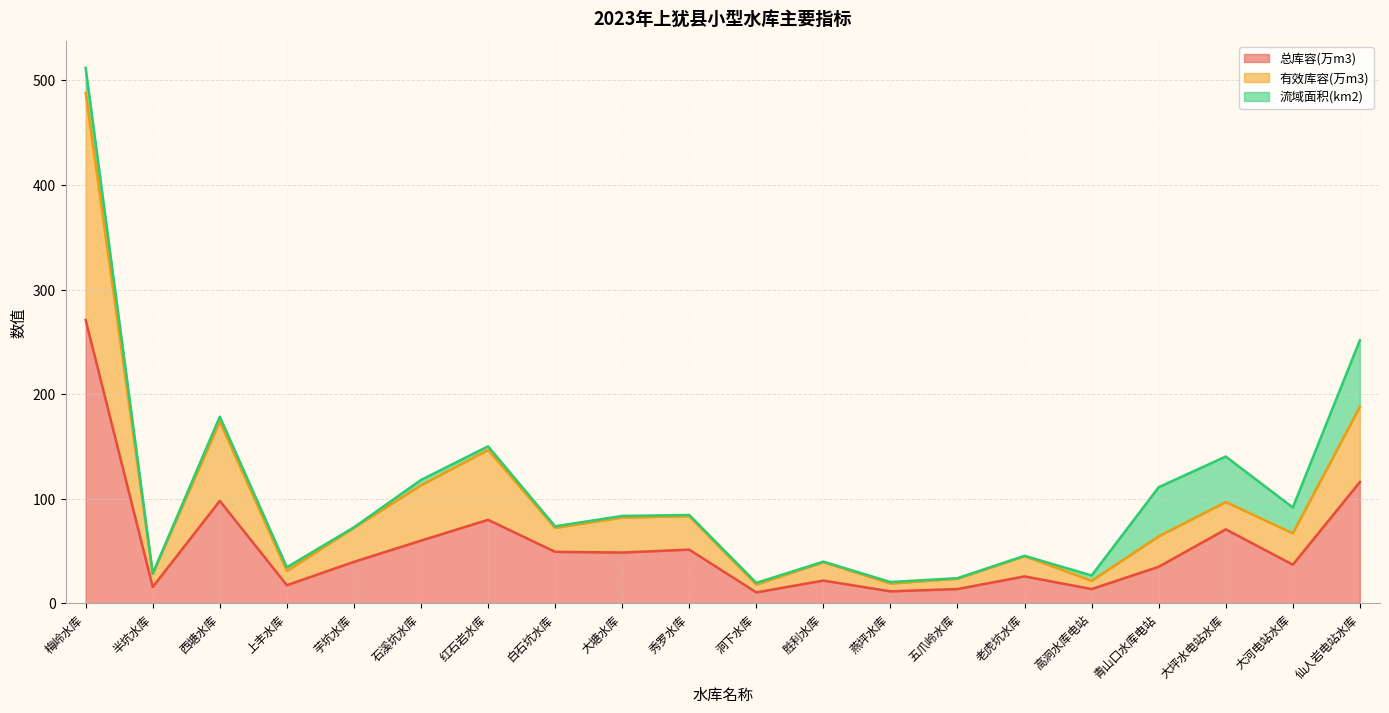

At how many categories does at least one series exceed 49?

12